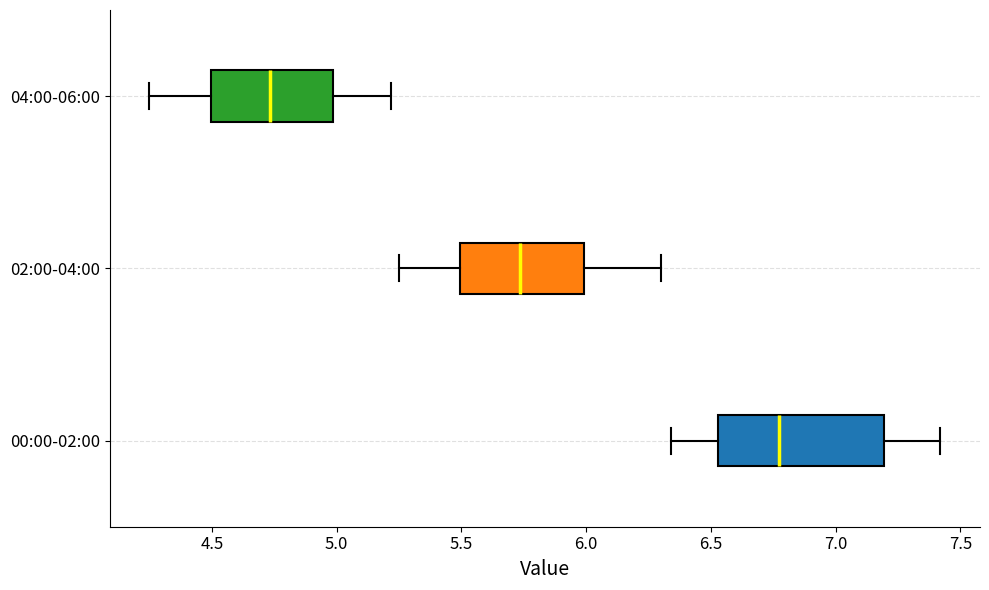

Which box is the widest, from its left edge to its right edge?

00:00-02:00